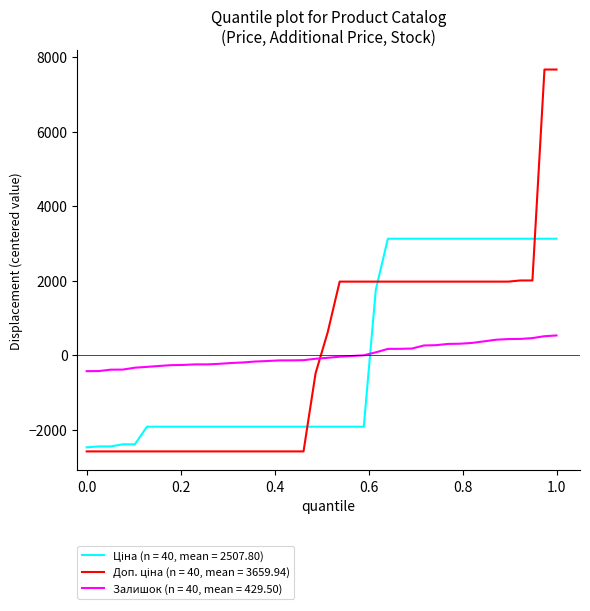

What is the smallest value displayed?

-2585.5